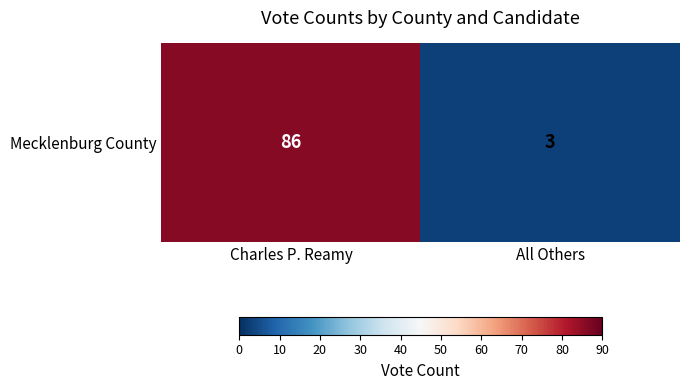

What is the change in value from Charles P. Reamy to All Others?

-83